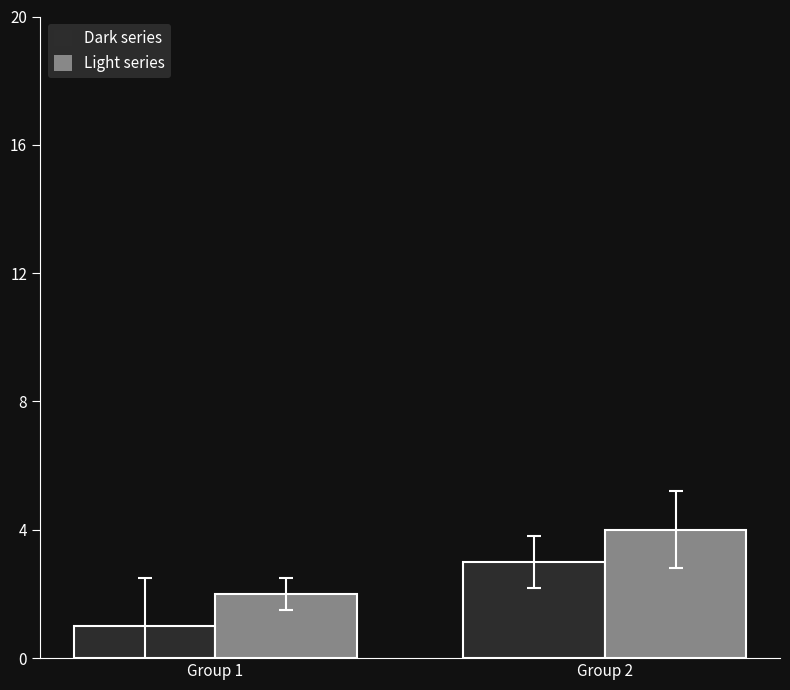

List the series in order of their overall mean, highest first.

Light series, Dark series